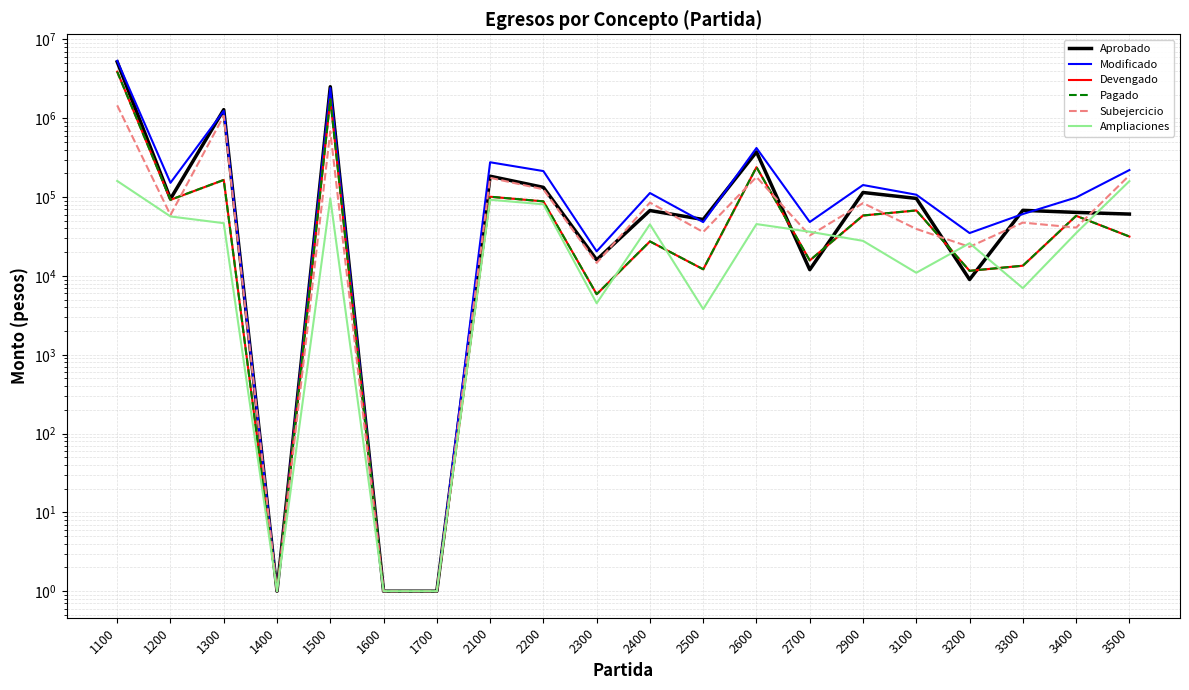

True or false: Subejercicio has more than 2 interior local peaks.

True